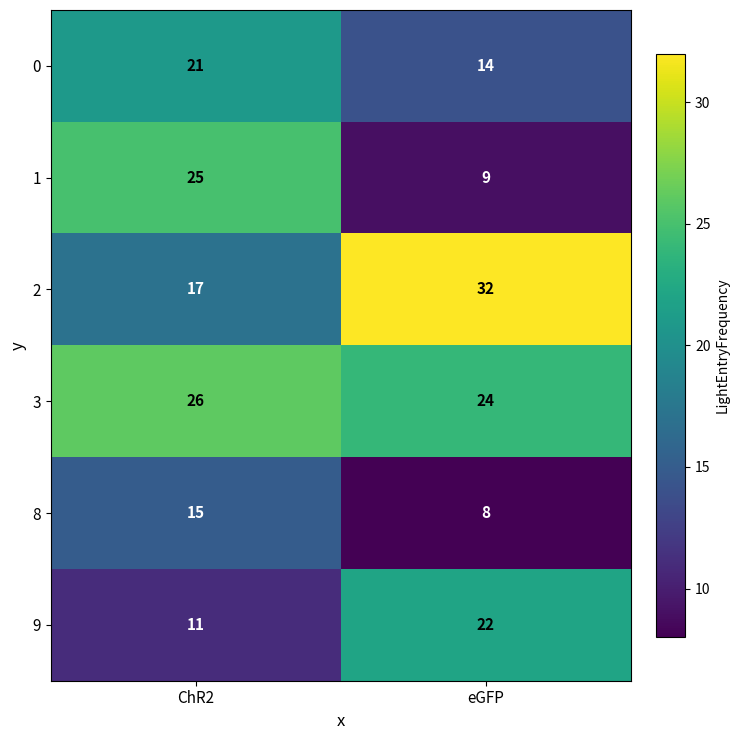

Which series changed the most between ChR2 and eGFP?

1